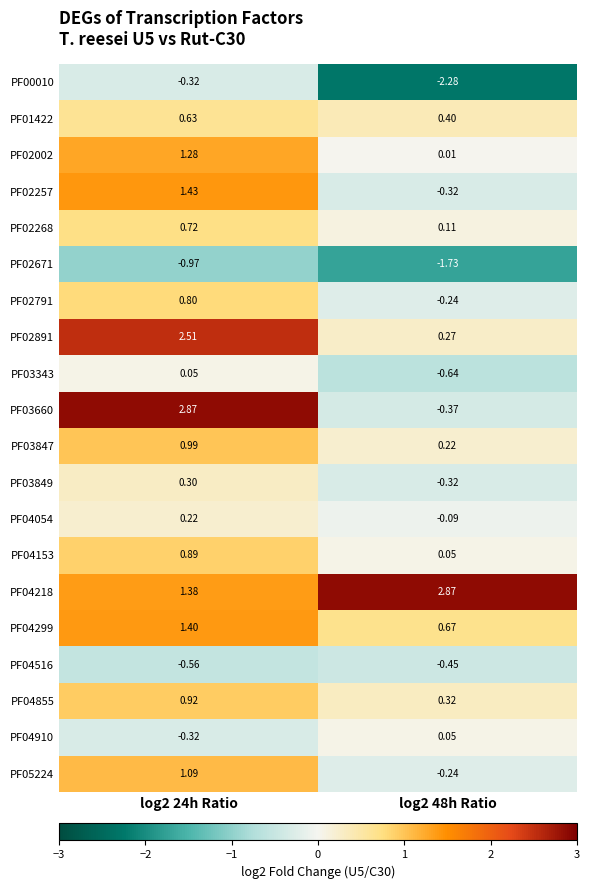

What is the total value across all series at log2 24h Ratio?

15.3